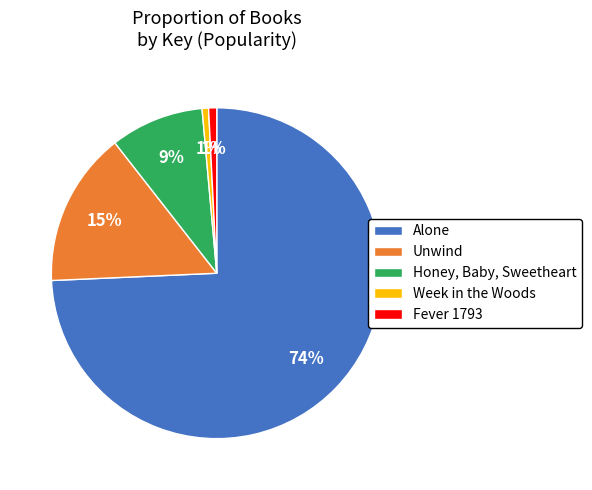

What percentage is the Week in the Woods slice, to the nearest percent?

1%